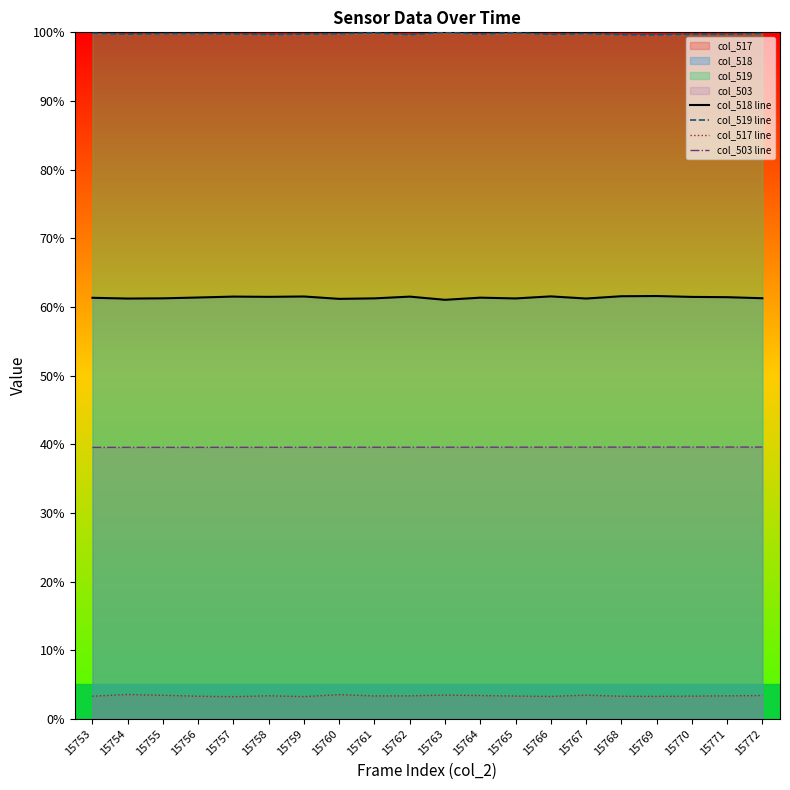

Which series has the widest spread of values?

col_518 line